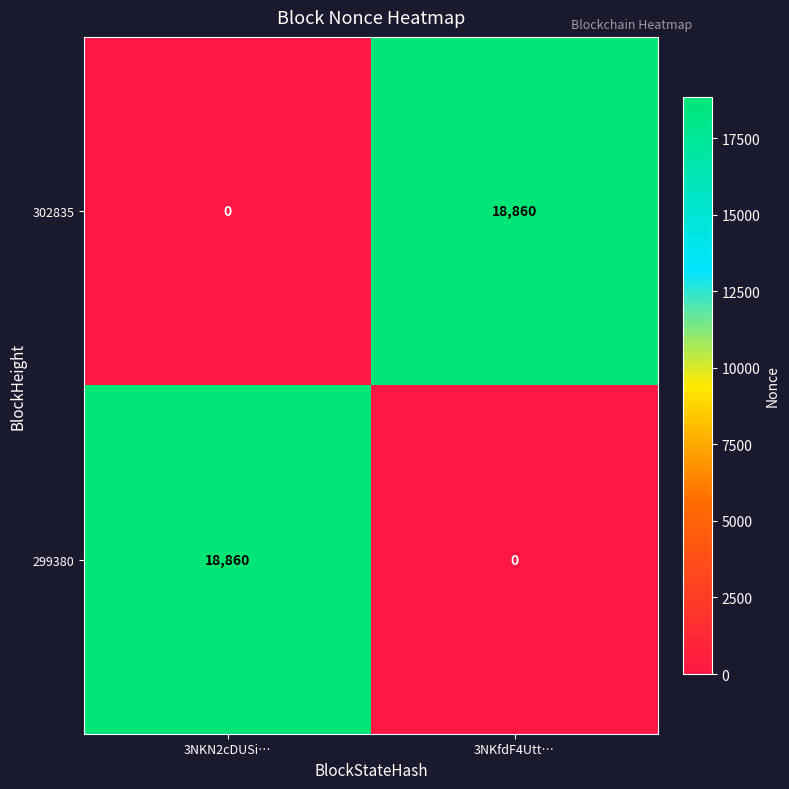

Count the number of categories in the chart.

2